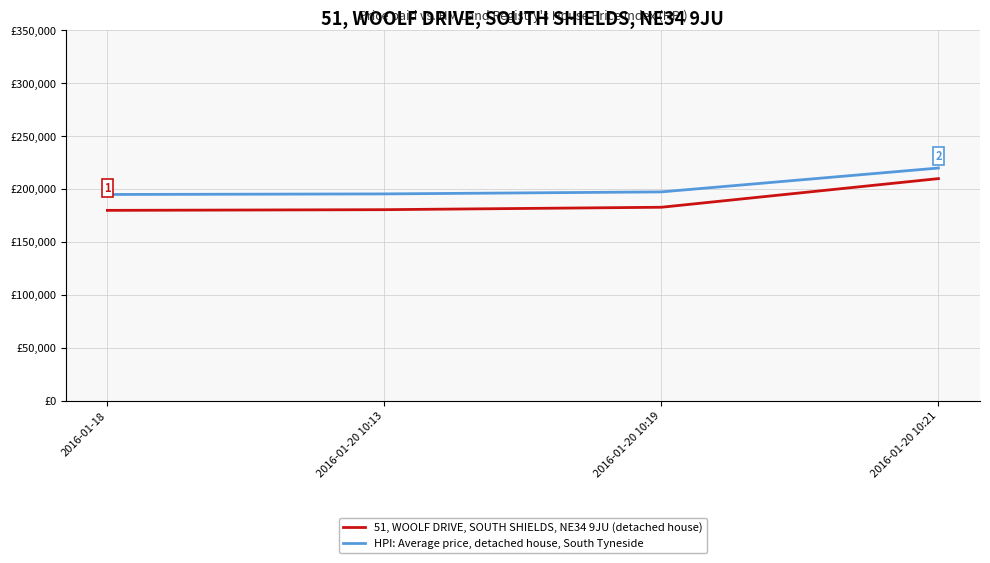

What is the sum of the HPI: Average price, detached house, South Tyneside values at 2016-01-20 10:13 and 2016-01-20 10:19?

392989.1